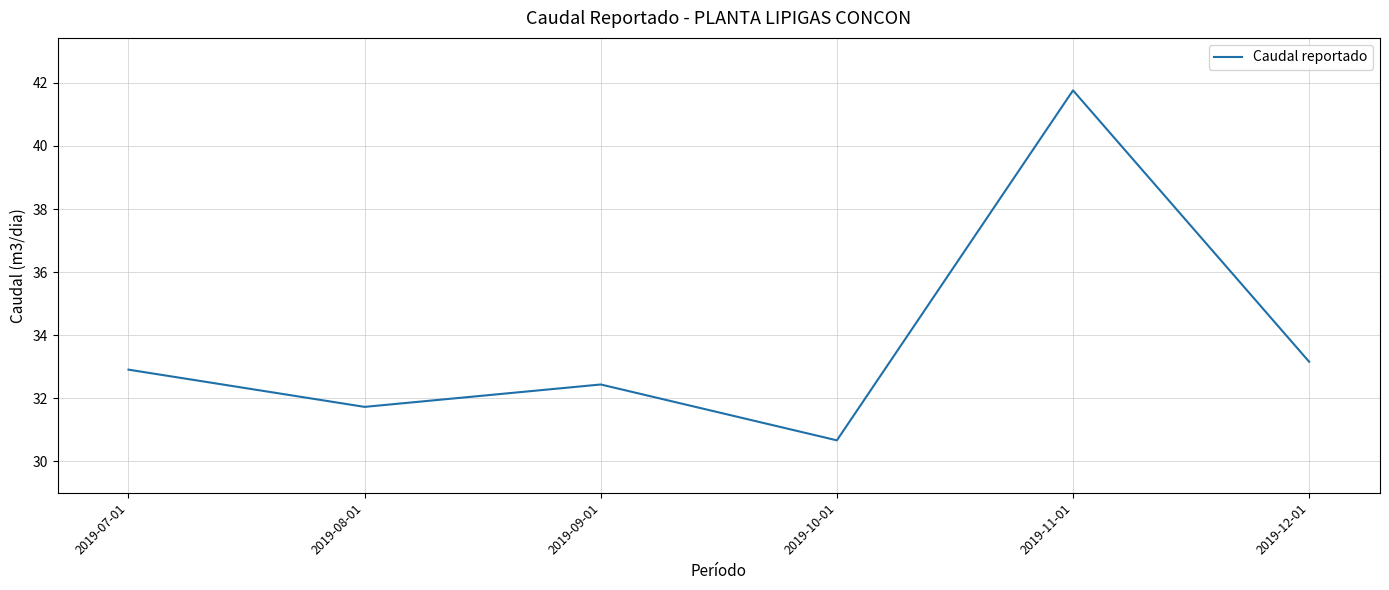

Count the number of data series in this chart.

1